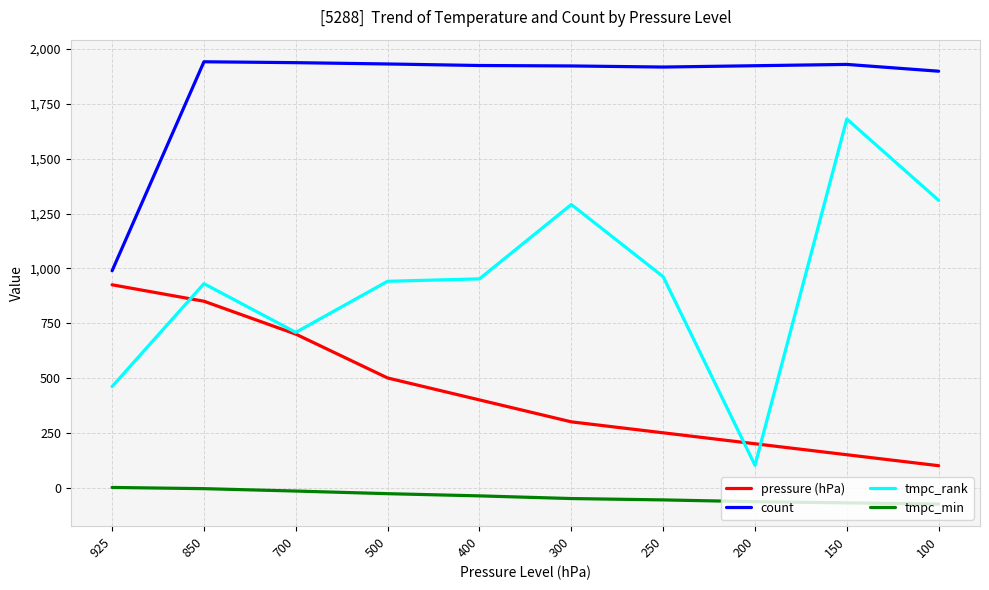

At which category does tmpc_rank reach its first local peak?

850